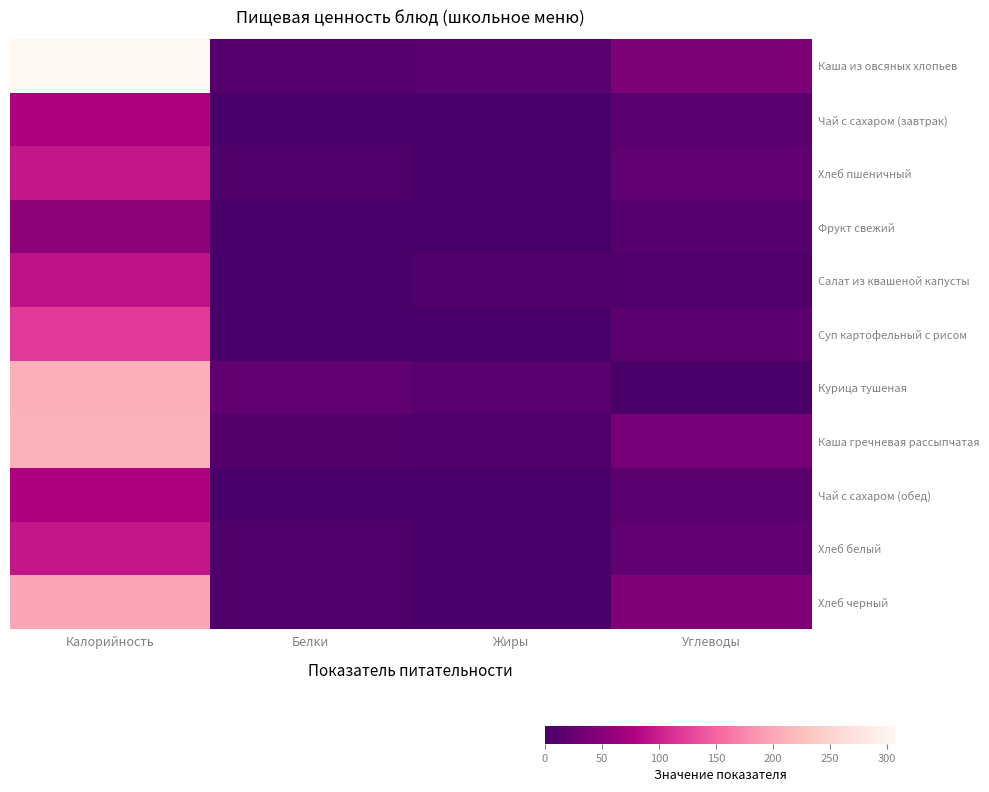

Between Жиры and Белки, which is larger?

Жиры